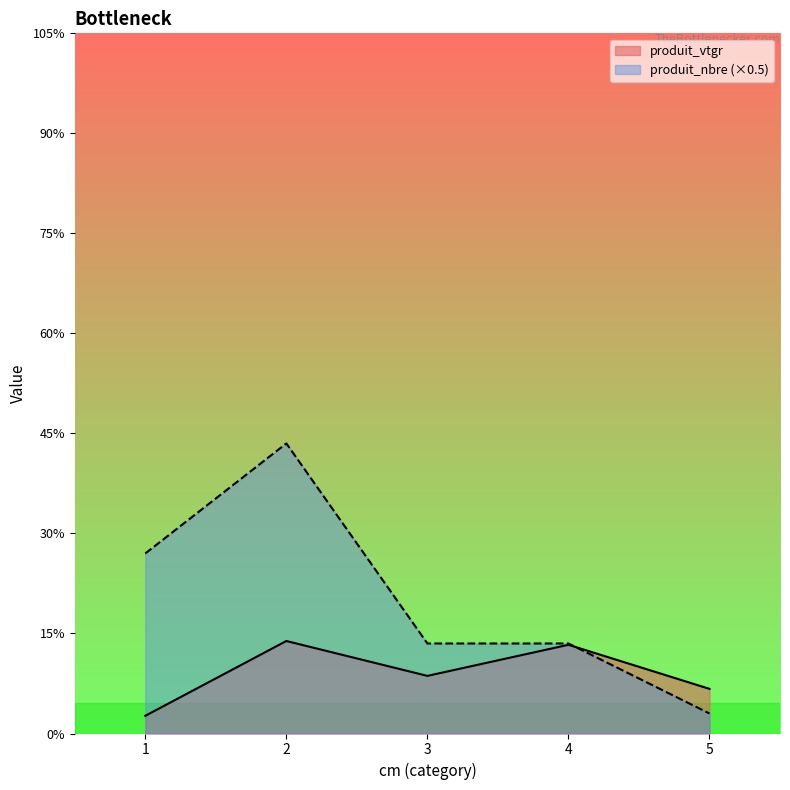

Which series has the widest spread of values?

produit_nbre (×0.5)